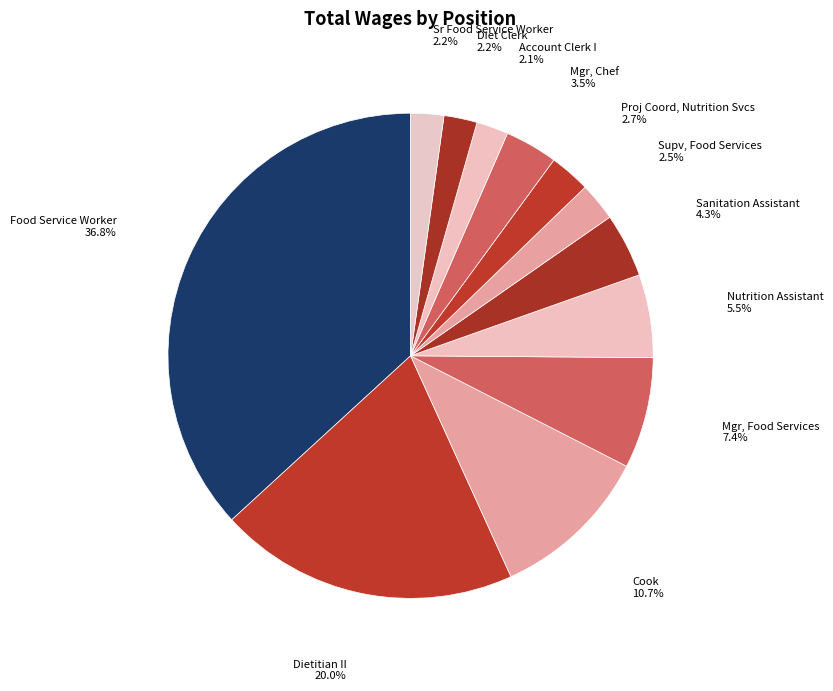

How many segments does this pie chart have?

12